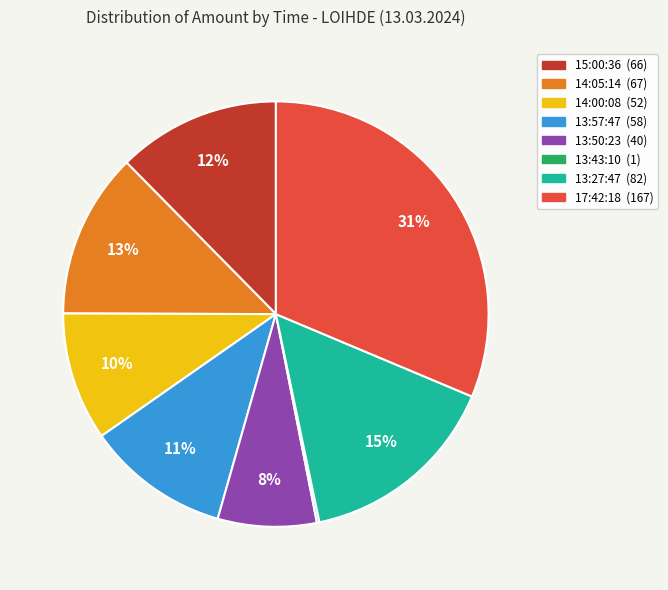

Which has a higher value, 13:27:47 or 14:05:14?

13:27:47